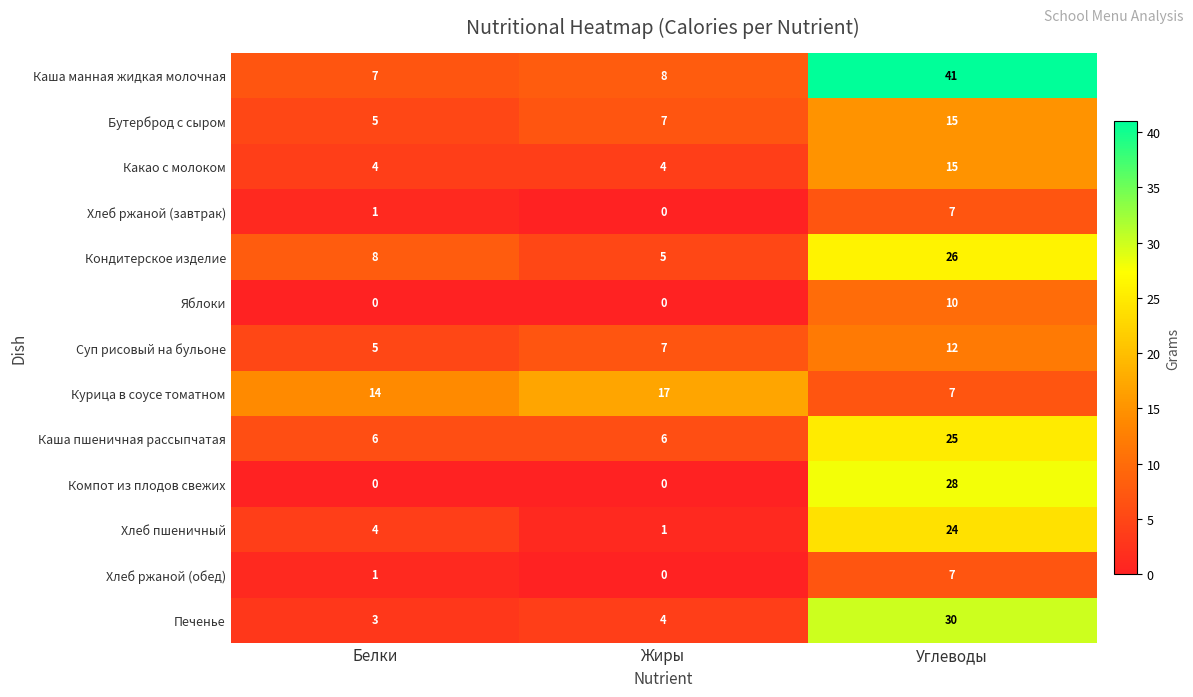

Rank the categories by Хлеб ржаной (завтрак) value from lowest to highest.

Жиры, Белки, Углеводы